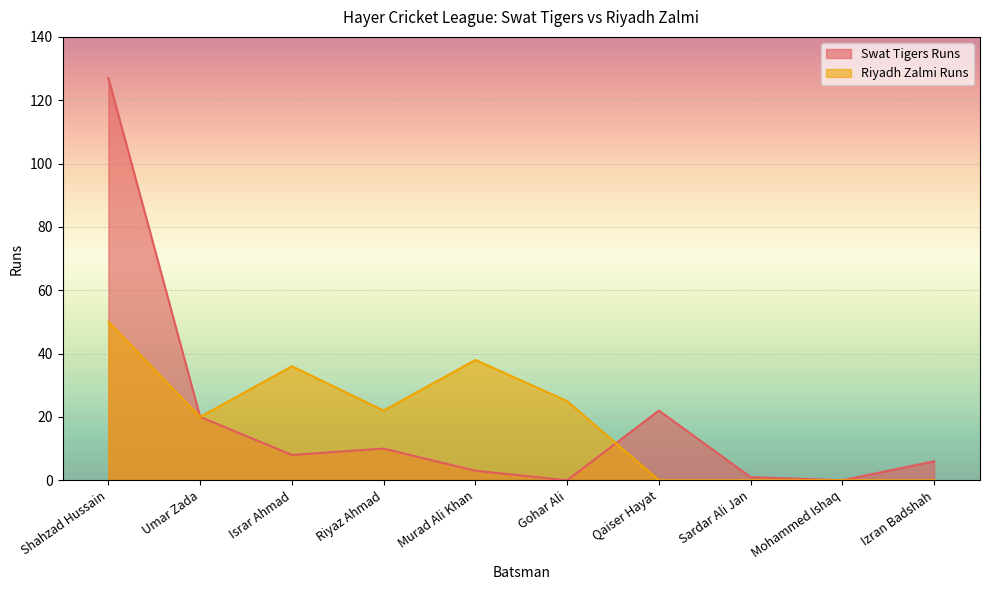

Between Sardar Ali Jan and Umar Zada, which is larger?

Umar Zada